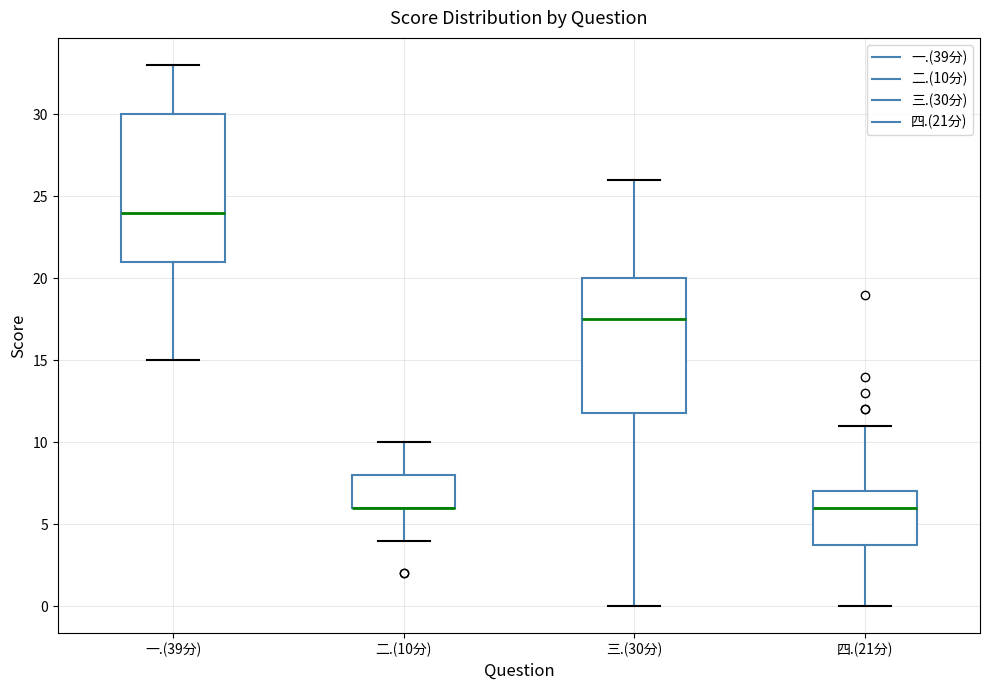

Reading left to right, read every box against the y-axis: the position of its median line, the range the box covers, and the ends of its whiskers. The values are not printed on the chart, so give them approximately, as read against the axis.

一.(39分): median 24.0, box 21.0 to 30.0, whiskers 15.0 to 33.0
二.(10分): median 6.0 (drawn on the box's lower edge), box 6.0 to 8.0, whiskers 4.0 to 10.0
三.(30分): median 17.5, box 12.0 to 20.0, whiskers 0.0 to 26.0
四.(21分): median 6.0, box 4.0 to 7.0, whiskers 0.0 to 11.0